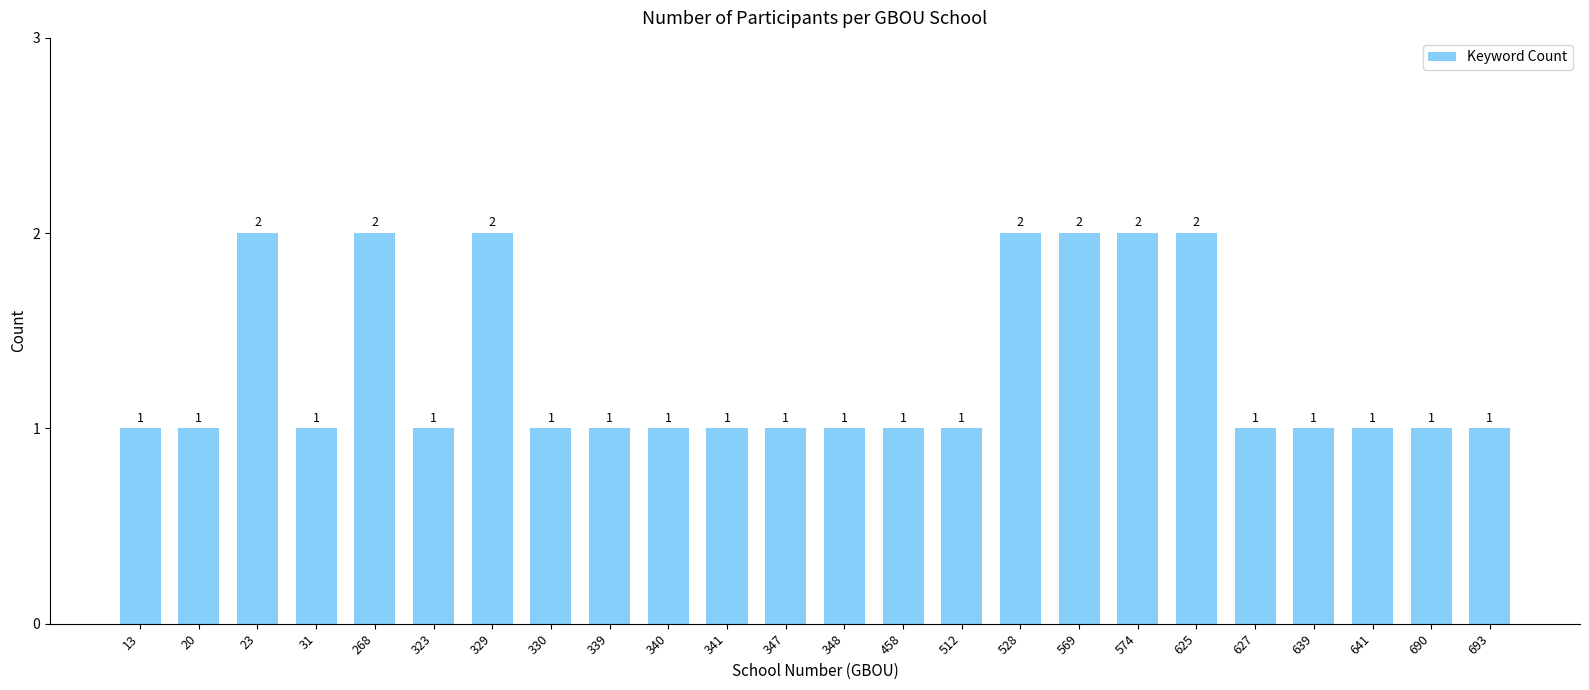

What is the sum of the values at 574 and 31?

3